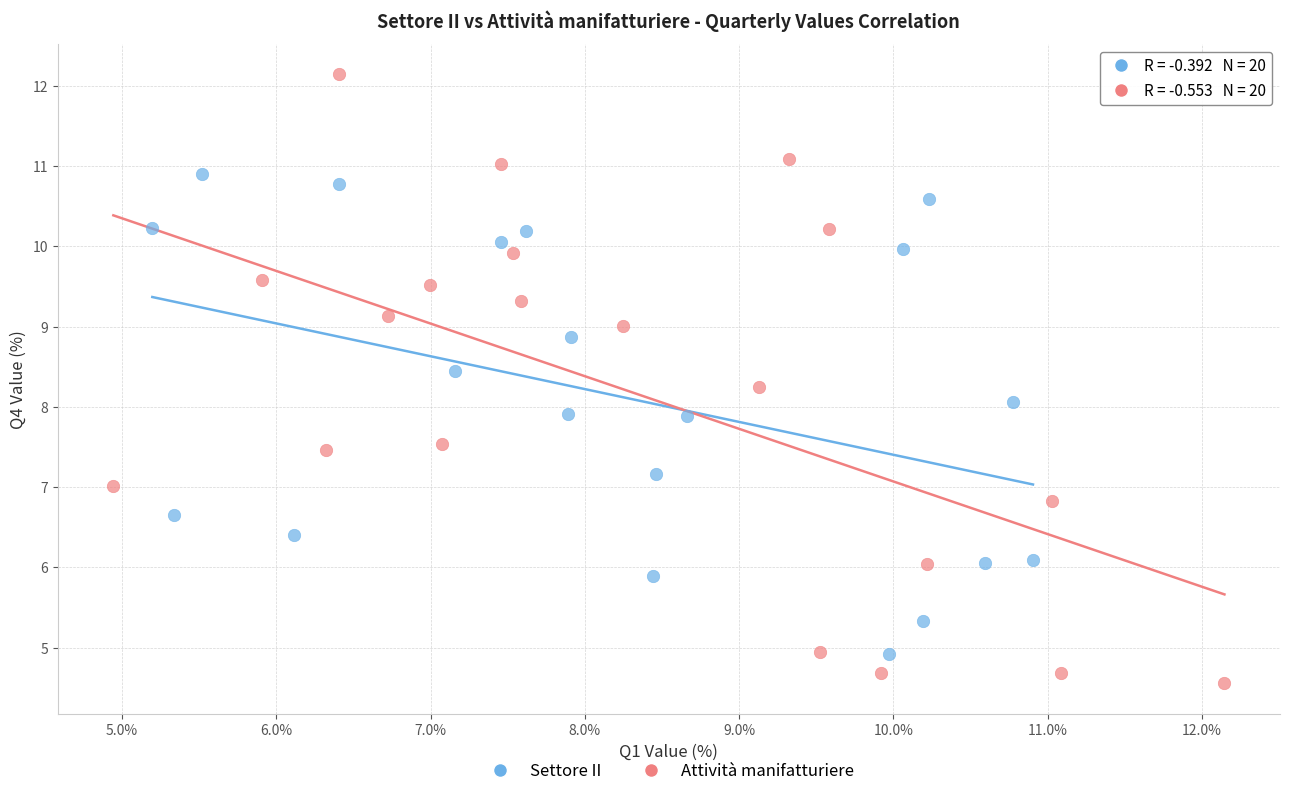

Which series contains the lowest Y value?

Attività manifatturiere